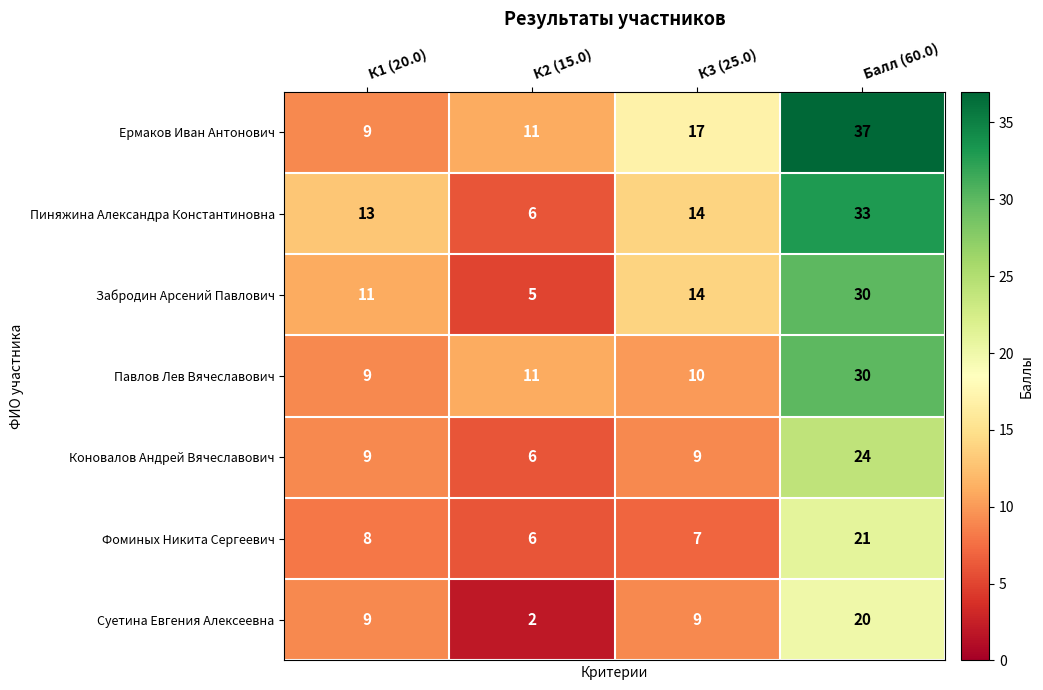

True or false: Фоминых Никита Сергеевич has a value of 6 at К2 (15.0).

True